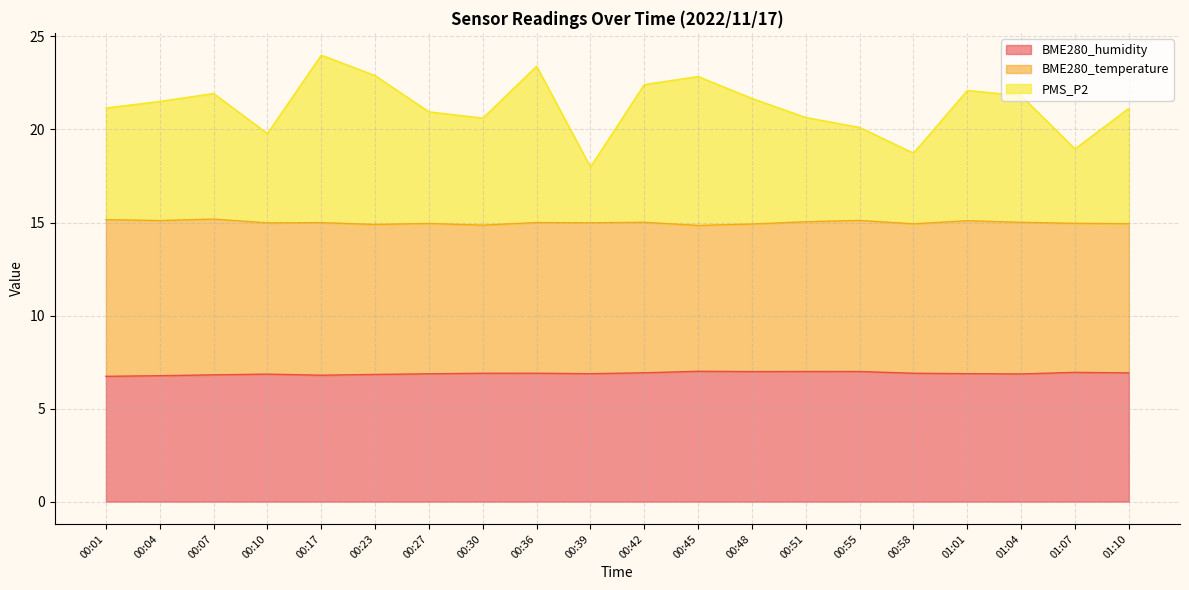

What is the label of the 1st point from the left?

00:01